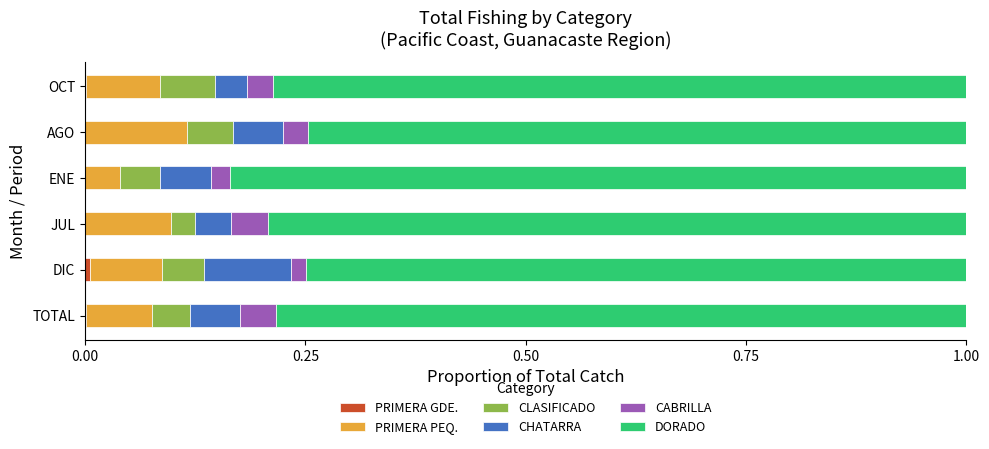

How many categories are shown in the chart?

6